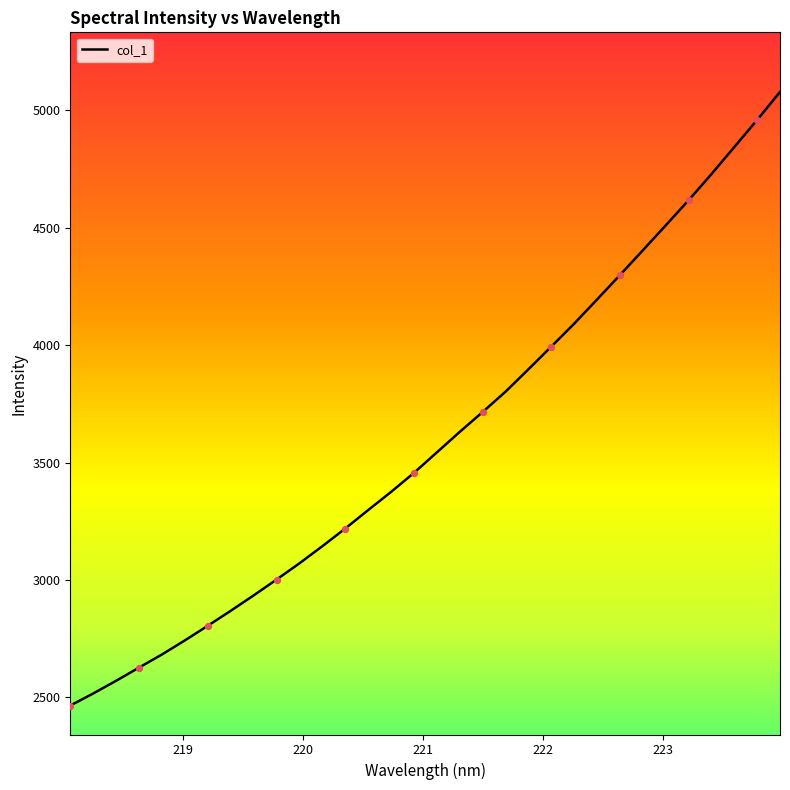

What is the greatest value displayed?

5077.9